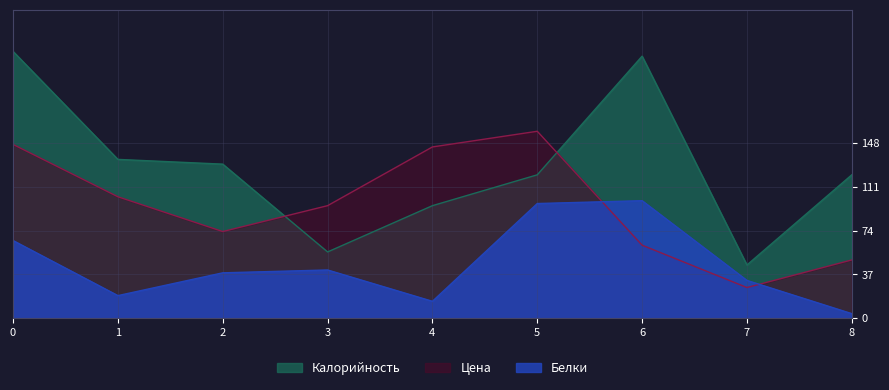

What is the sum of the Калорийность values at 5 and 0?

346.0